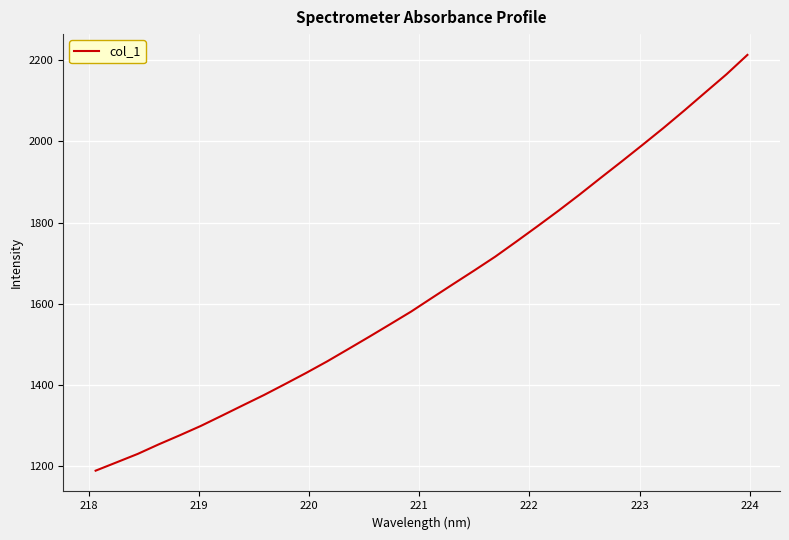

How many lines are shown in the chart?

1